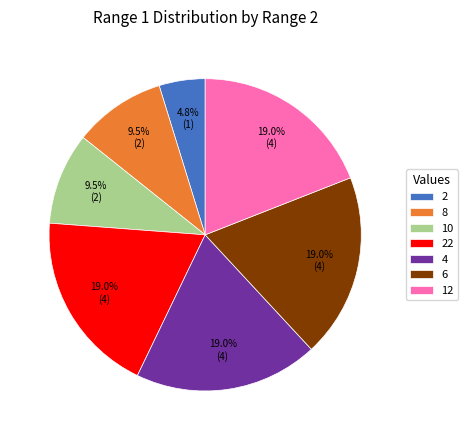

Which category has the smallest portion of the pie?

2